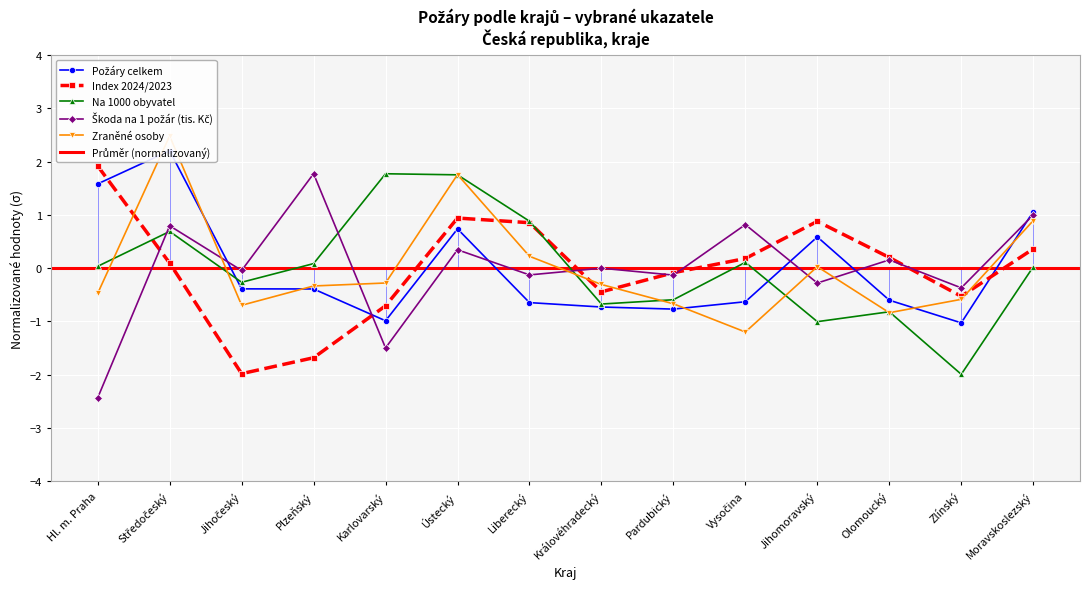

How many values in Zraněné osoby are below zero?

9